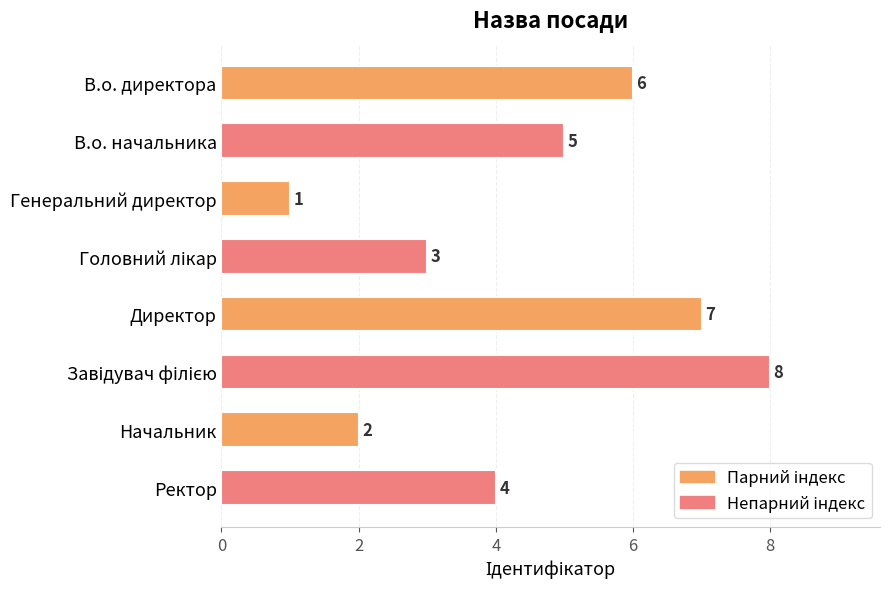

What is the label of the 7th bar from the top?

Начальник